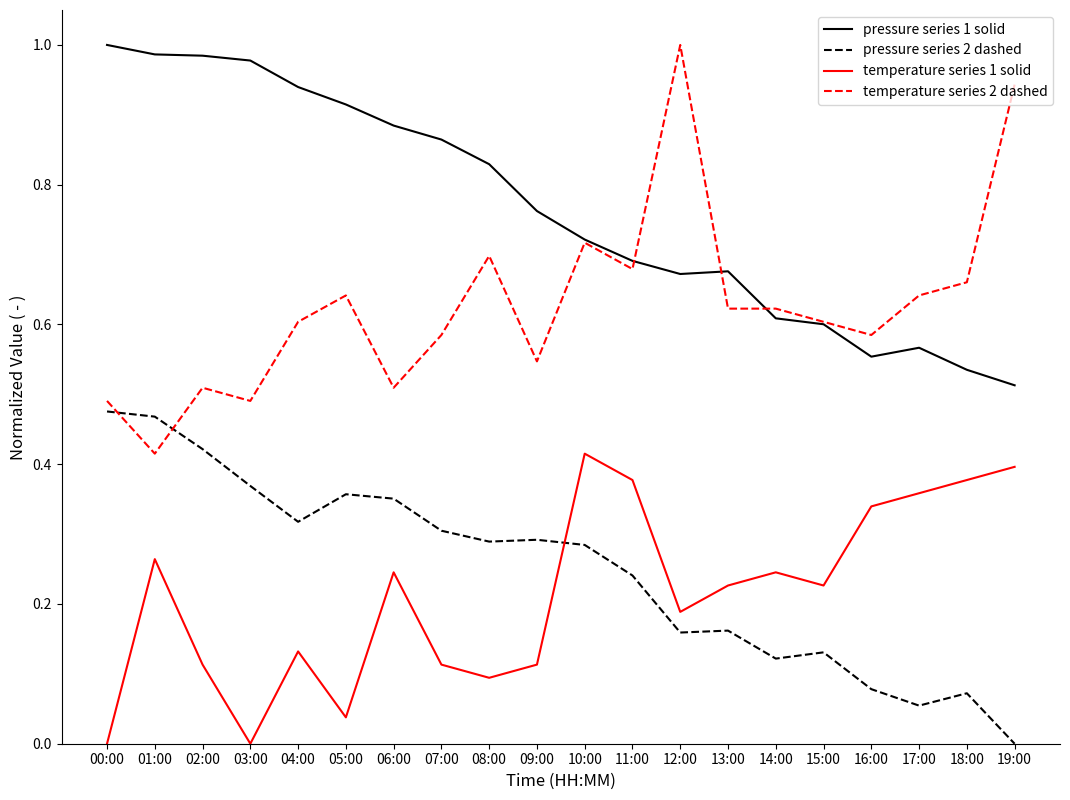

Which series has the largest range (max minus min)?

temperature series 2 dashed